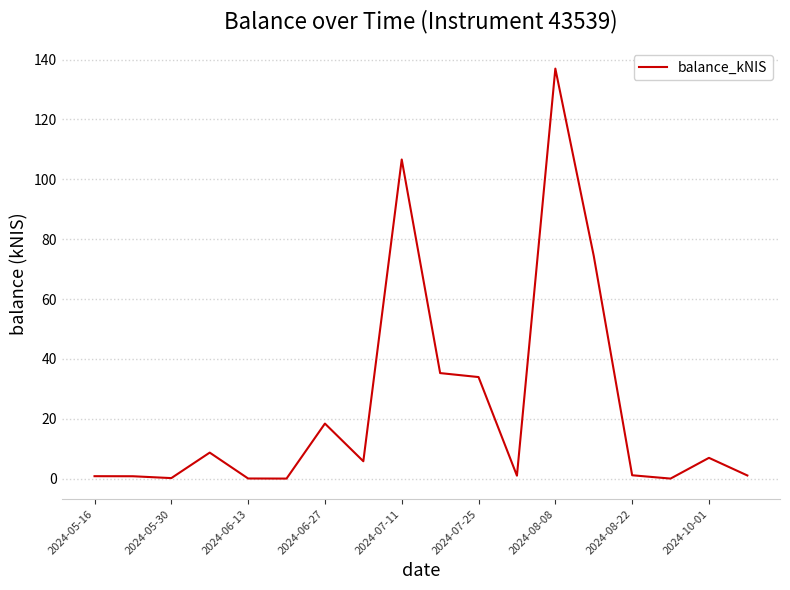

What is the difference between the maximum and minimum values?

137.0